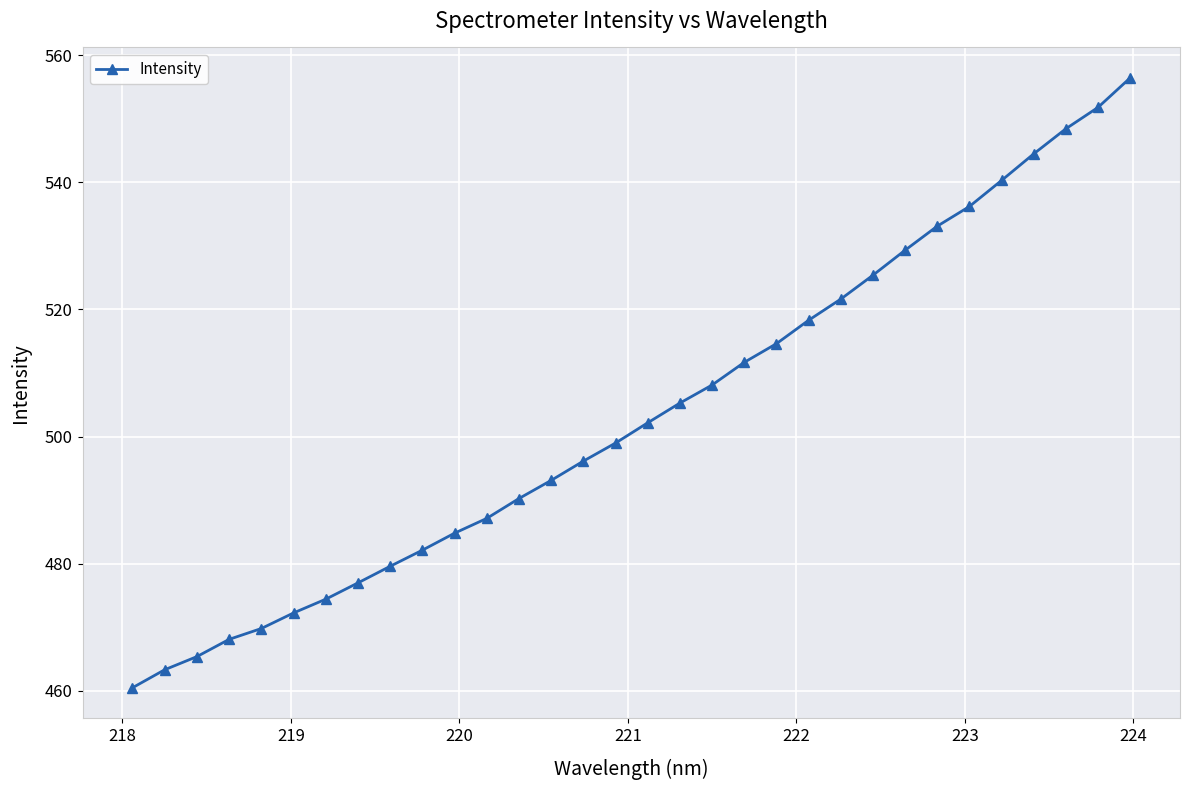

What is the value of the 7th point from the left?

474.4